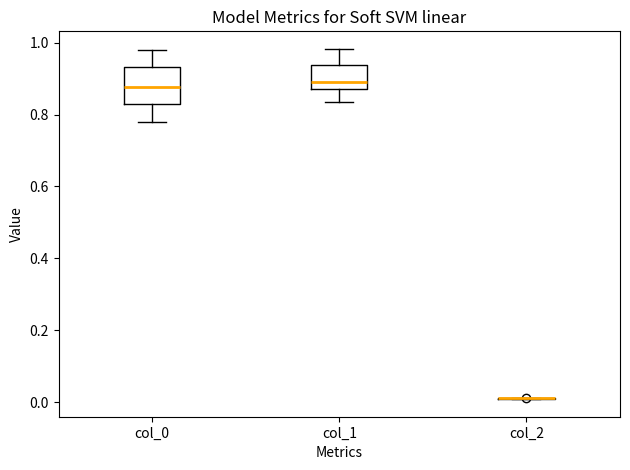

Reading left to right, read every box against the y-axis: the position of its median line, the range the box covers, and the ends of its whiskers. The values are not printed on the chart, so give them approximately, as read against the axis.

col_0: median 0.88, box 0.82 to 0.94, whiskers 0.78 to 0.98
col_1: median 0.90, box 0.88 to 0.94, whiskers 0.84 to 0.98
col_2: box collapsed to a line at 0.02, whiskers 0.00 to 0.02